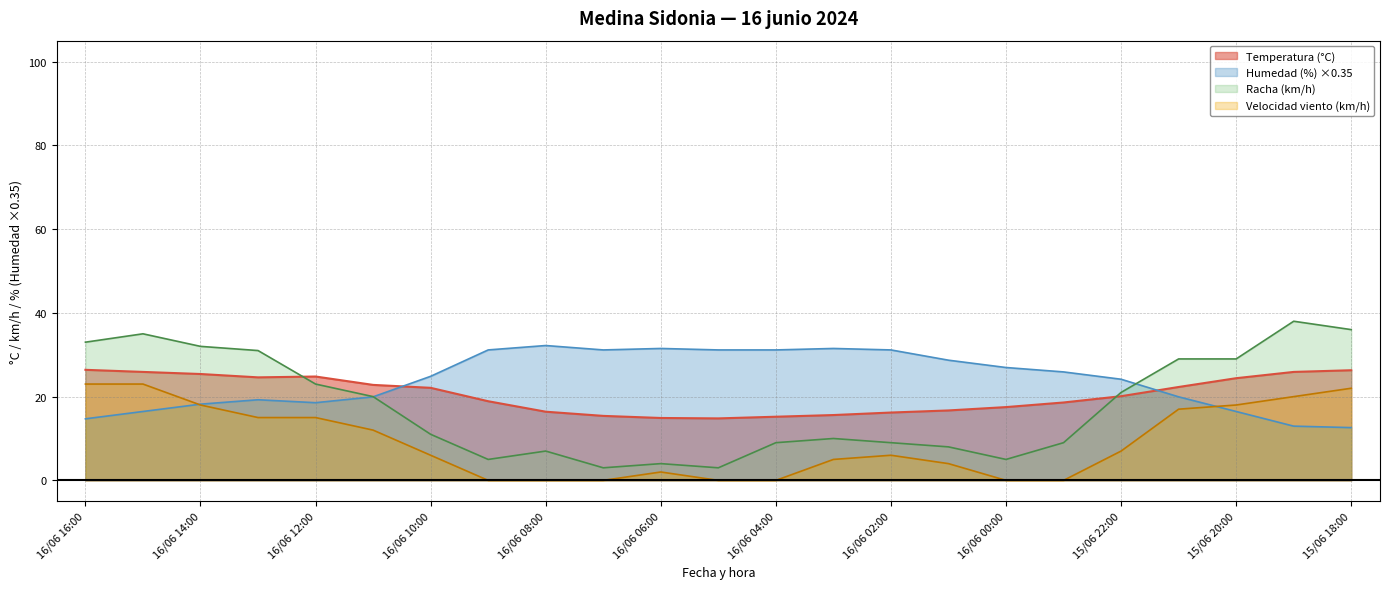

Between which two adjacent categories do Velocidad del viento (km/h) and Humedad (%) first intersect?

16/06 15:00 and 16/06 14:00